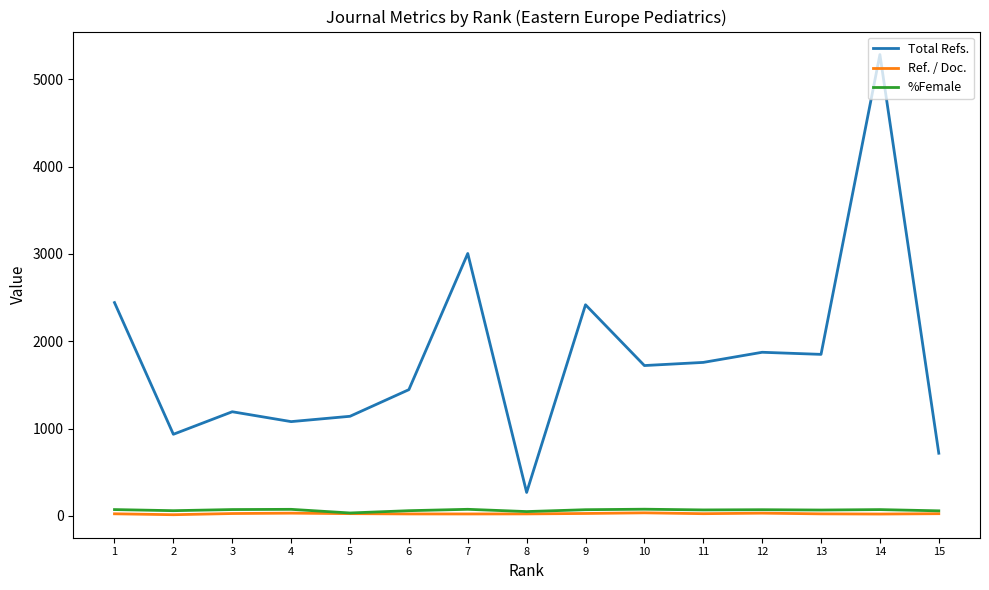

What is the greatest value displayed?

5282.0